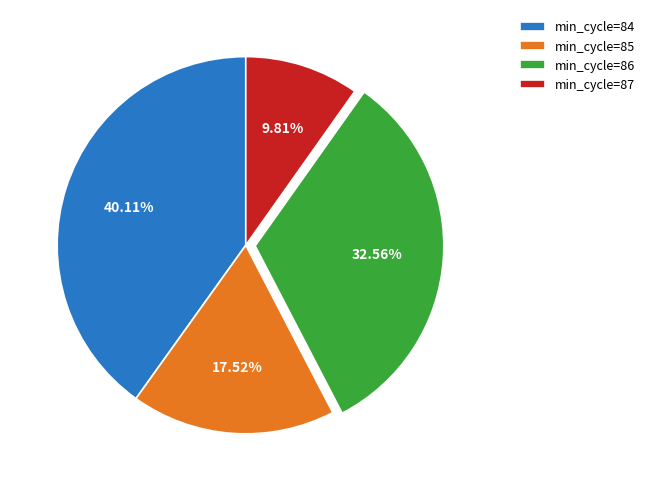

Count the number of slices in the pie.

4